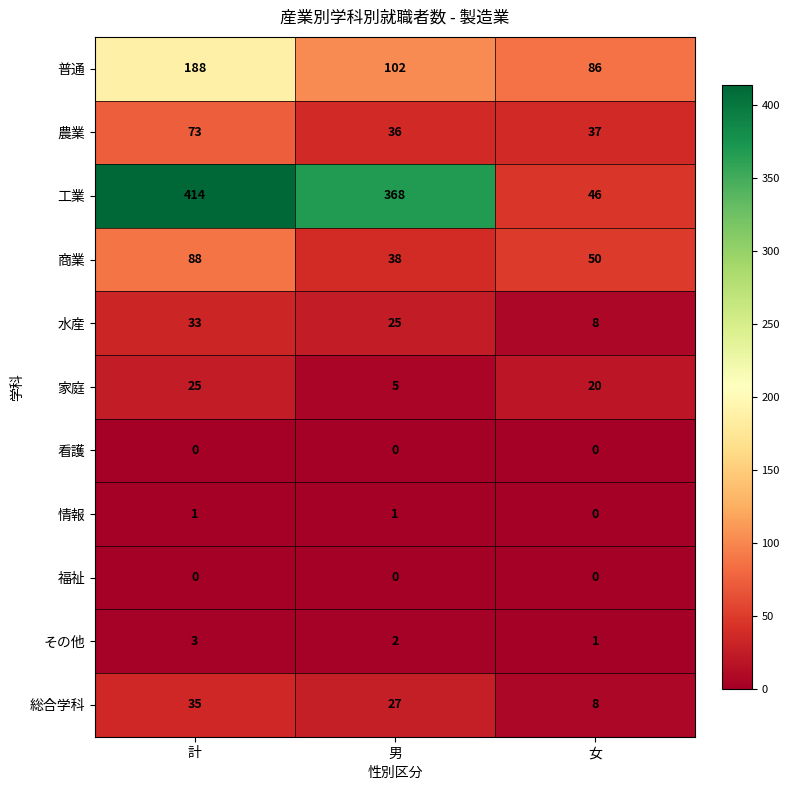

The value of 普通 at 計 is 272. True or false?

False